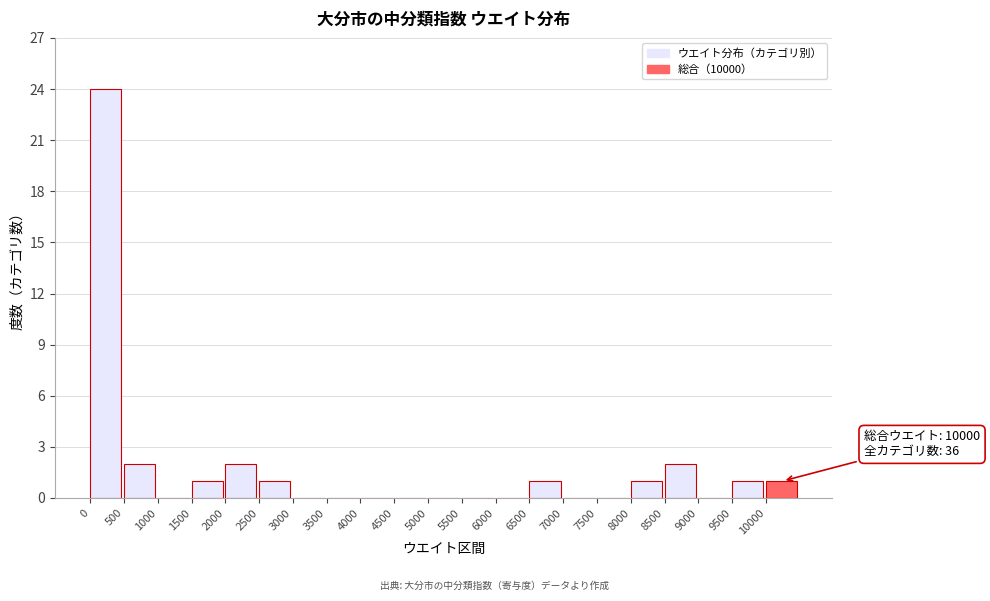

Over which range of the x-axis is the bar tallest?

0 to 500